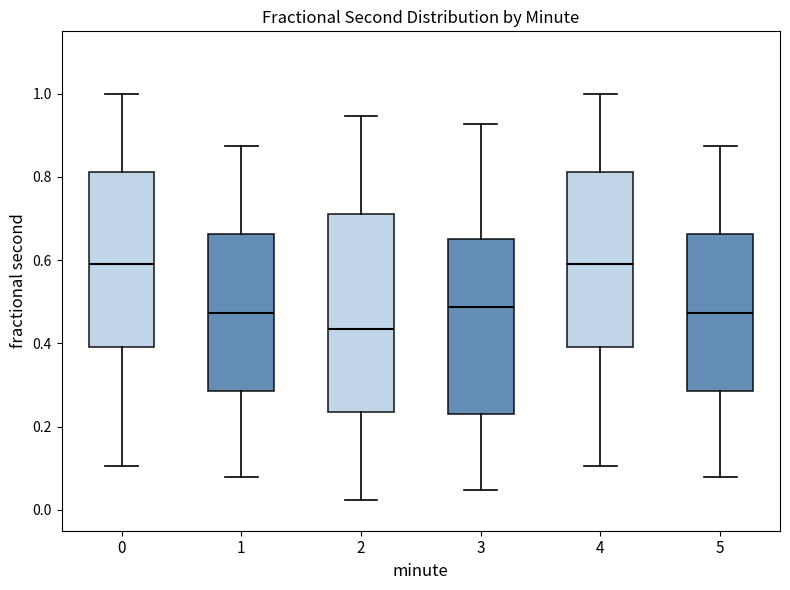

Reading left to right, read every box against the y-axis: the position of its median line, the range the box covers, and the ends of its whiskers. The values are not printed on the chart, so give them approximately, as read against the axis.

0: median 0.60, box 0.40 to 0.82, whiskers 0.10 to 1.00
1: median 0.48, box 0.28 to 0.66, whiskers 0.08 to 0.88
2: median 0.44, box 0.24 to 0.72, whiskers 0.02 to 0.94
3: median 0.48, box 0.24 to 0.66, whiskers 0.04 to 0.92
4: median 0.60, box 0.40 to 0.82, whiskers 0.10 to 1.00
5: median 0.48, box 0.28 to 0.66, whiskers 0.08 to 0.88